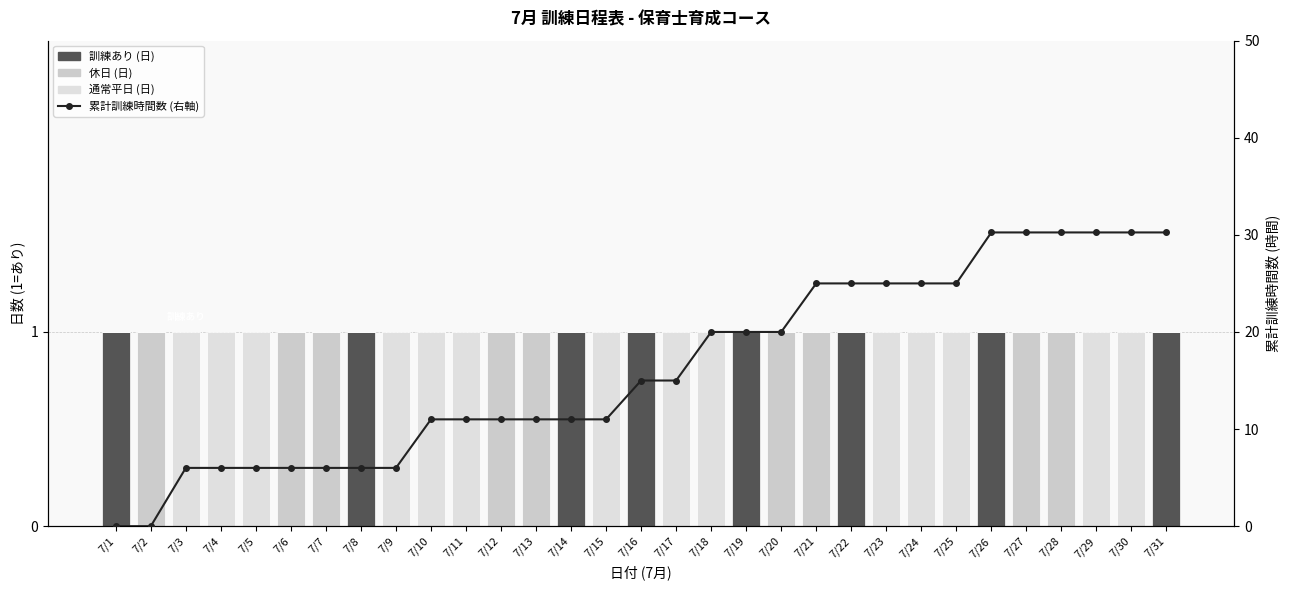

Is it true that 通常平日 (日) equals -0.7 at 7/19?

False